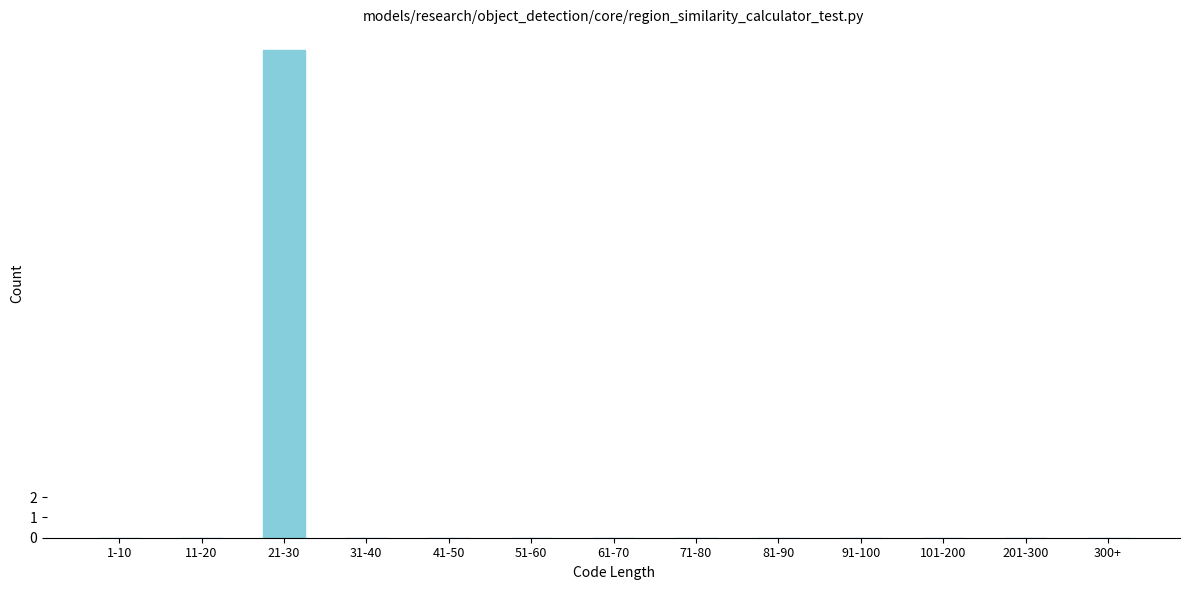

Reading left to right, list all the values displayed in this chart.

1-10=0	11-20=0	21-30=24	31-40=0	41-50=0	51-60=0	61-70=0	71-80=0	81-90=0	91-100=0	101-200=0	201-300=0	300+=0